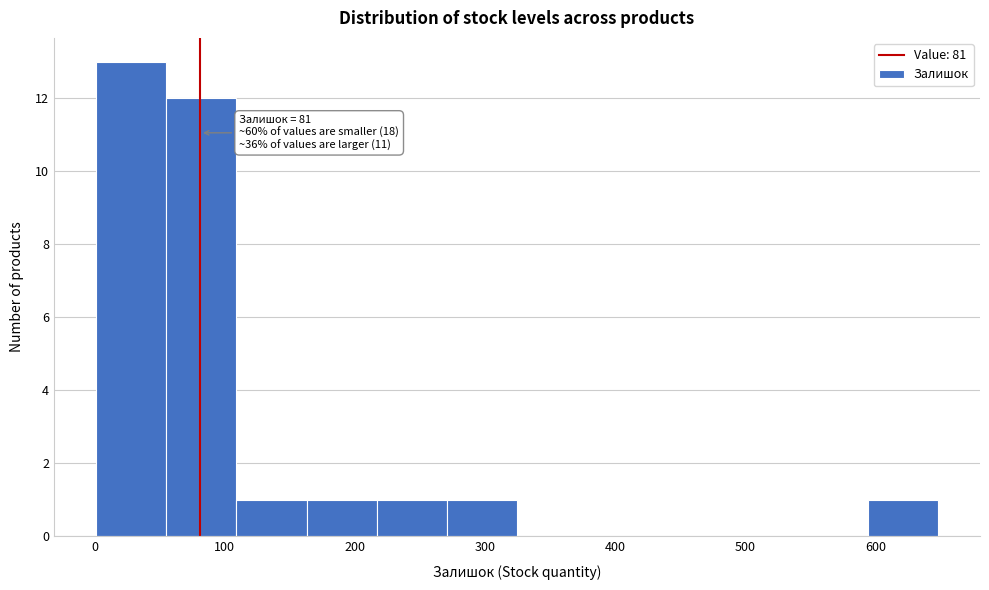

Over which range of the x-axis is the bar tallest?

0 to 50